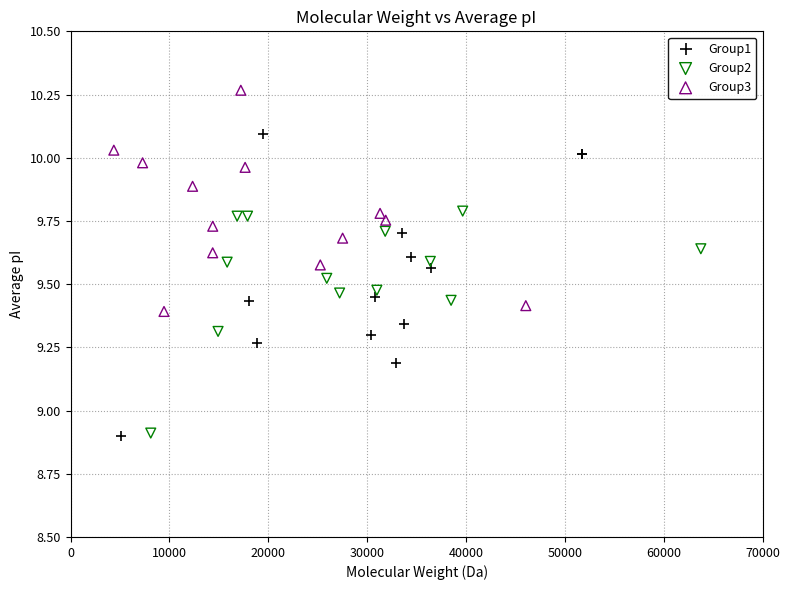

Which series has the largest Y range (max minus min)?

Group1